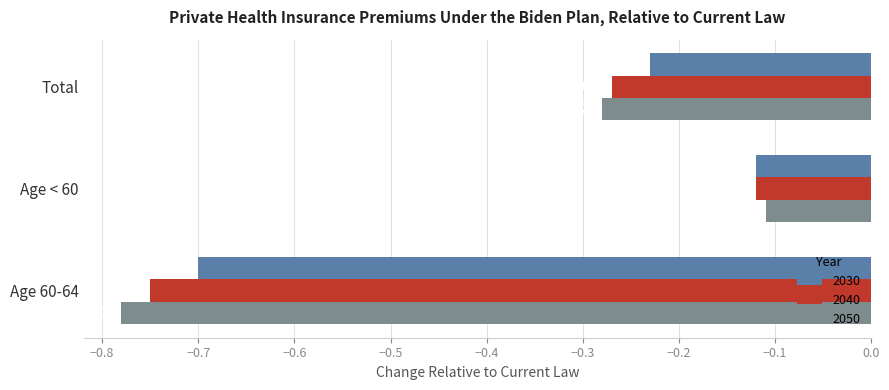

What is the difference between the maximum and minimum values in the 2040 series?

0.6